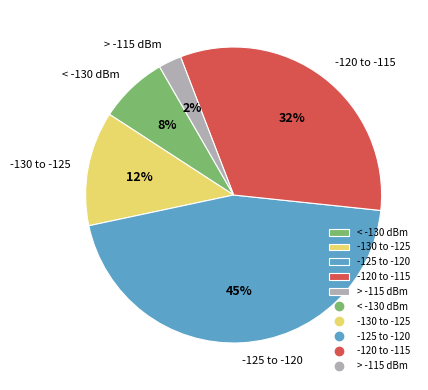

Rank the categories by value from highest to lowest.

-125 to -120, -120 to -115, -130 to -125, < -130 dBm, > -115 dBm